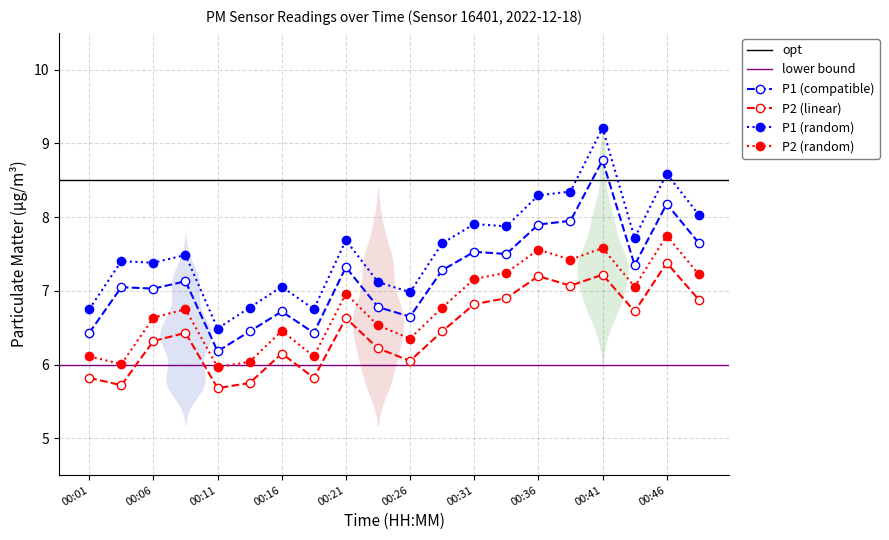

True or false: P1 (compatible) has a value of 12.4 at 00:31.

False